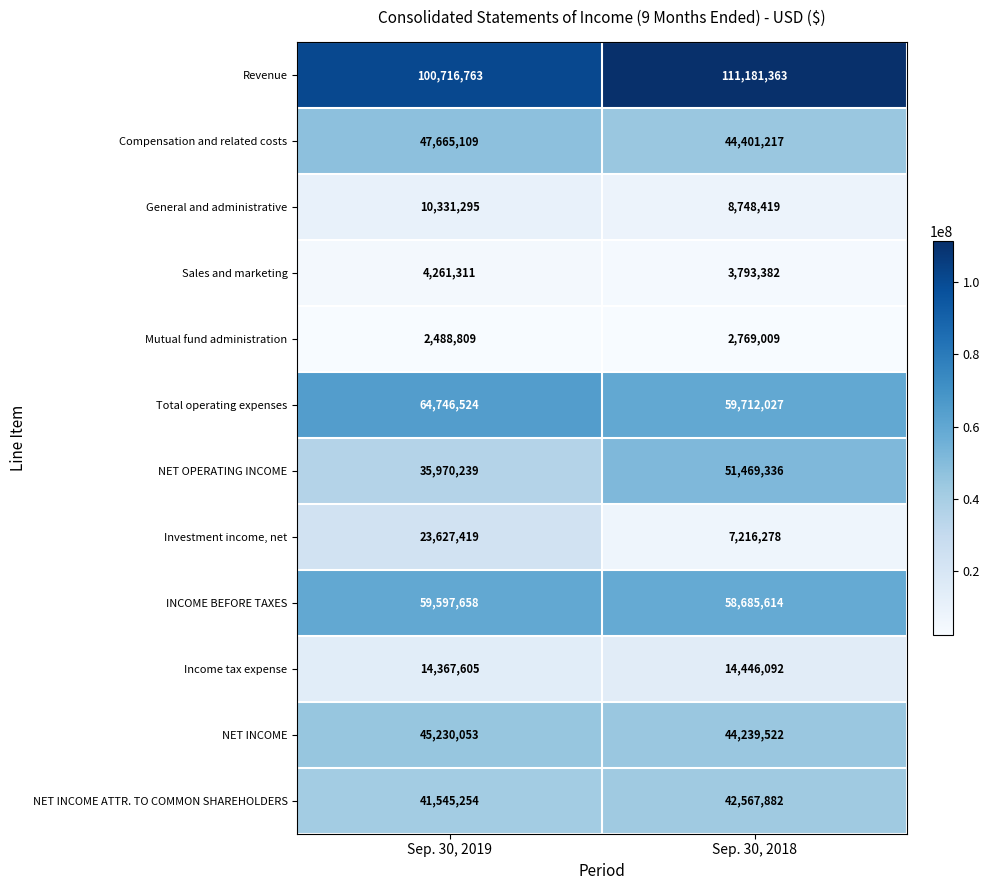

Reading left to right, extract all data points from this chart.

Revenue: 100716763	111181363
Compensation and related costs: 47665109	44401217
General and administrative: 10331295	8748419
Sales and marketing: 4261311	3793382
Mutual fund administration: 2488809	2769009
Total operating expenses: 64746524	59712027
NET OPERATING INCOME: 35970239	51469336
Investment income, net: 23627419	7216278
INCOME BEFORE TAXES: 59597658	58685614
Income tax expense: 14367605	14446092
NET INCOME: 45230053	44239522
NET INCOME ATTR. TO COMMON SHAREHOLDERS: 41545254	42567882